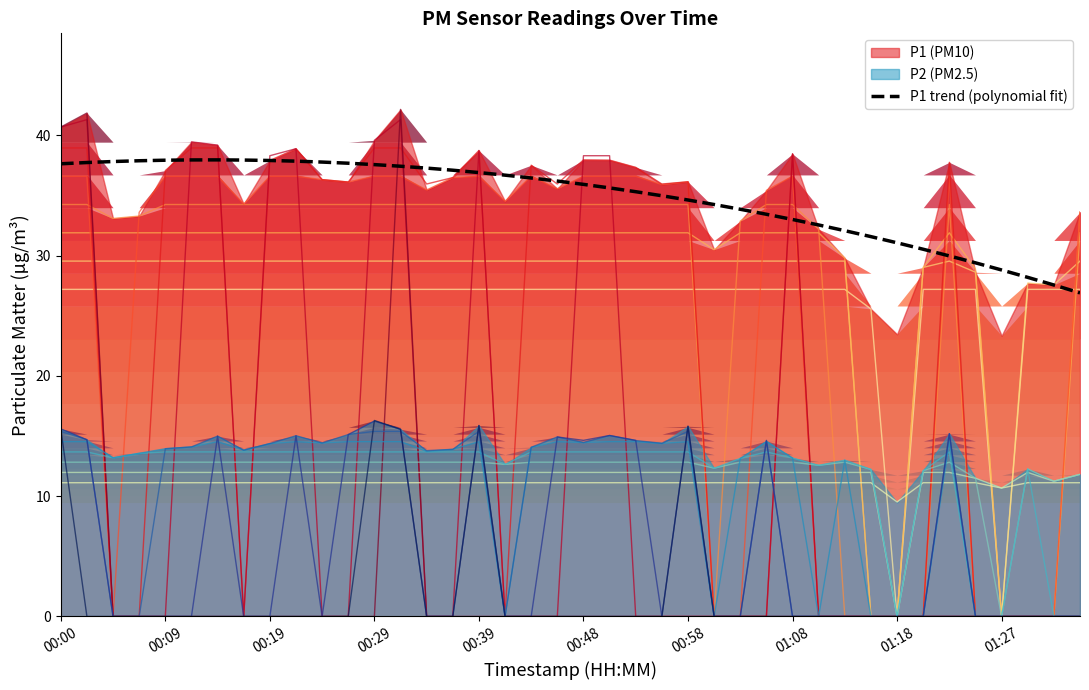

The chart shows a value of 37.1 at 15. True or false?

True